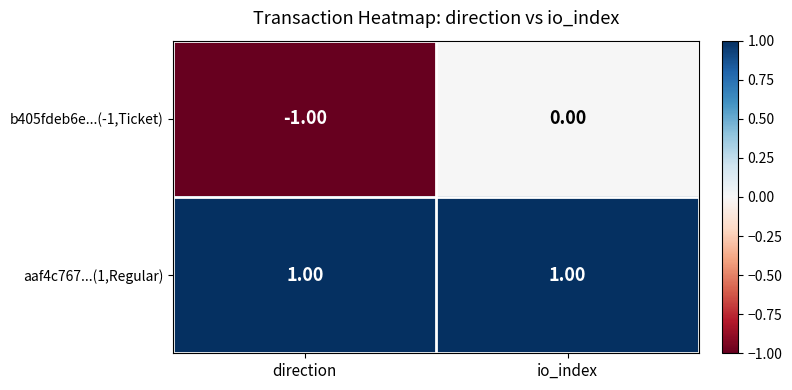

Rank the series at io_index from highest to lowest value.

aaf4c767...(1,Regular), b405fdeb6e...(-1,Ticket)